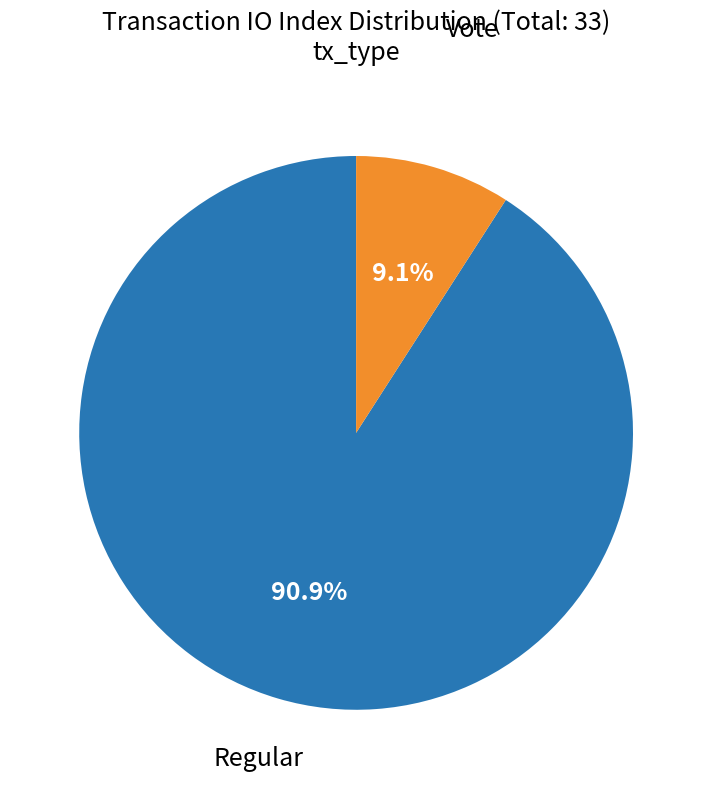

Is there any slice that represents more than half of the pie?

Yes